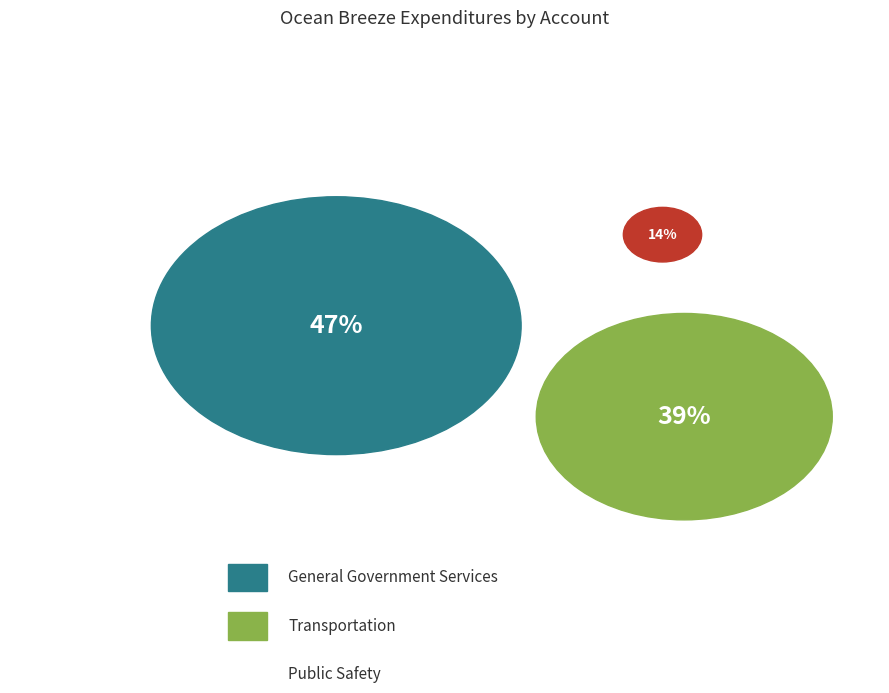

What percentage is NOT represented by General Government Services?

52.7%